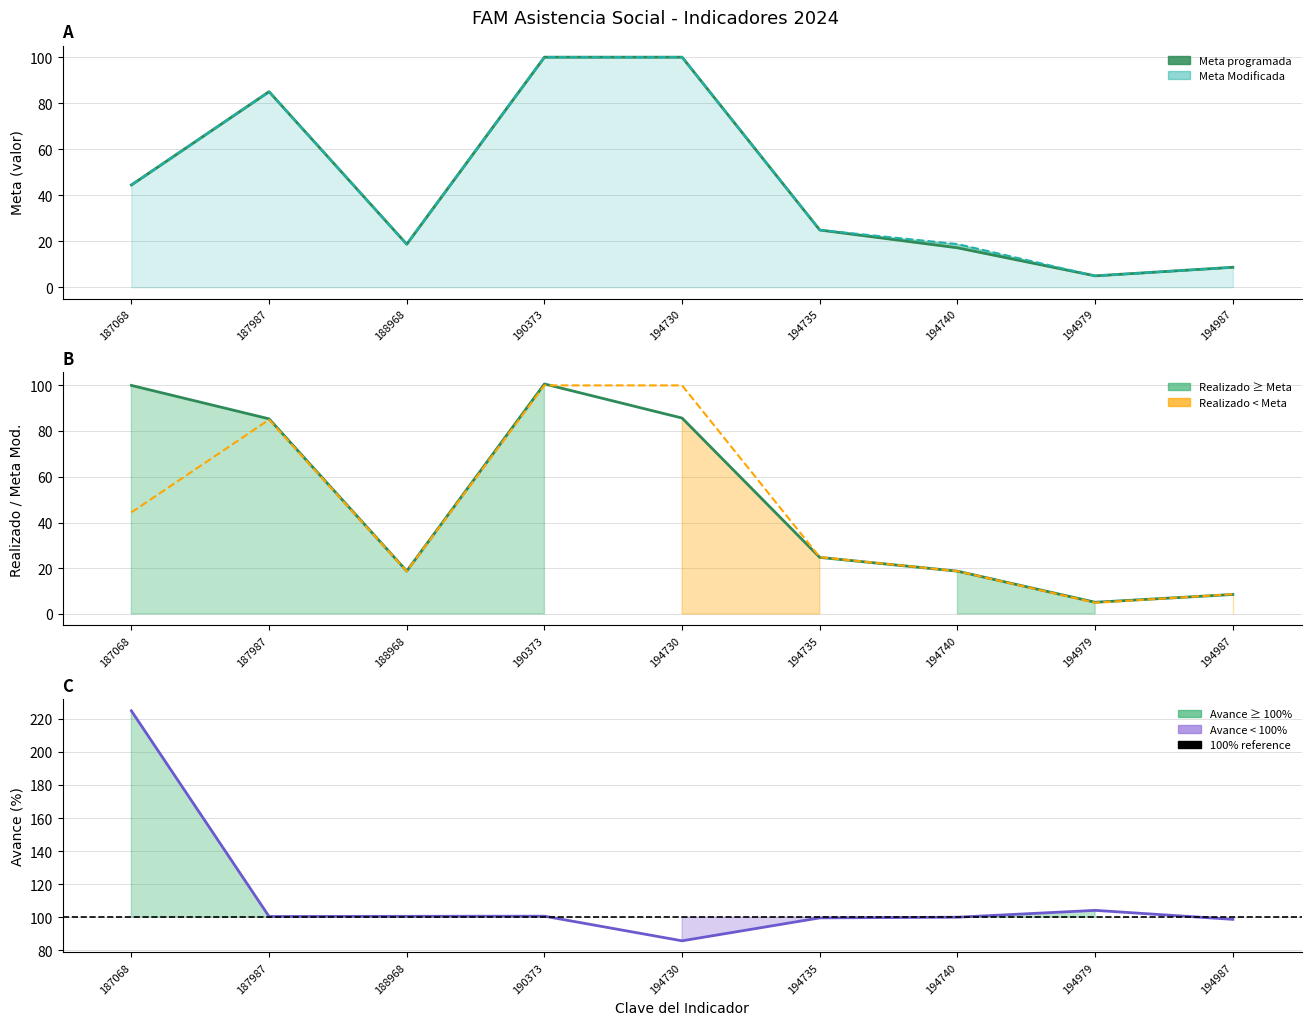

In Meta programada, how many points are higher than both neighbors (excluding endpoints)?

1